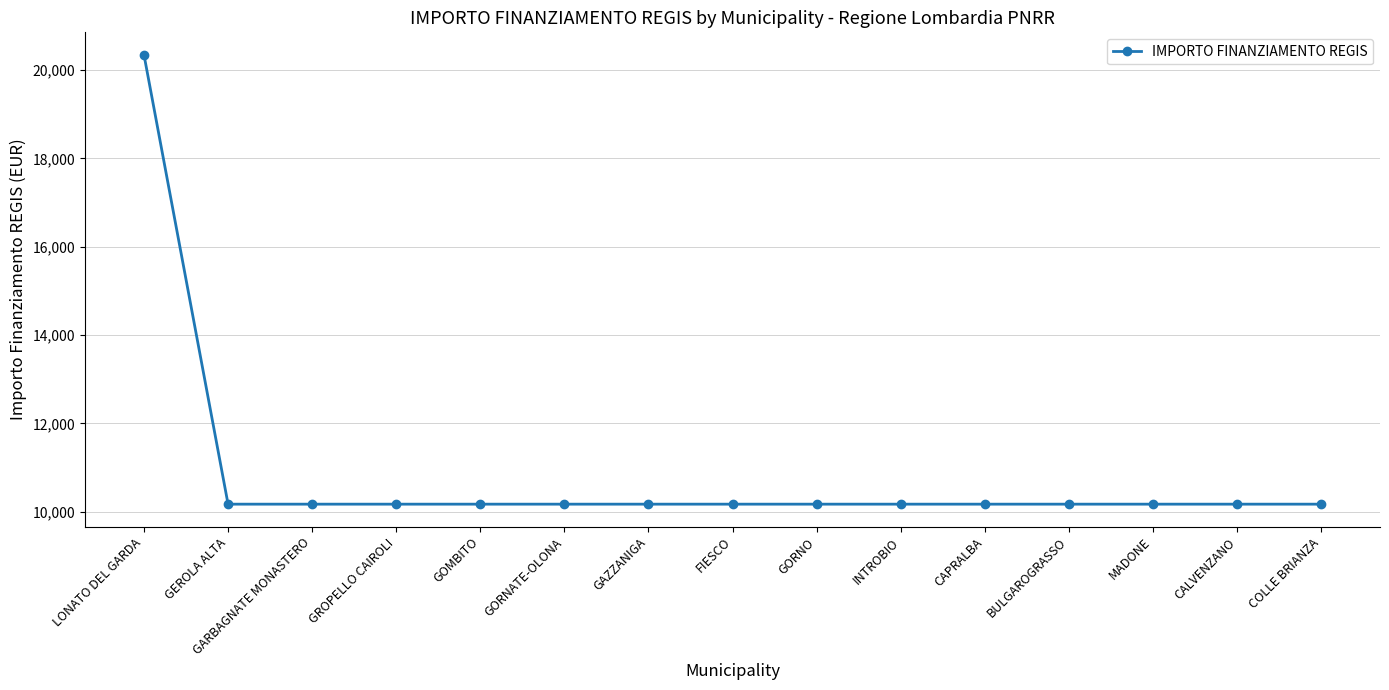

The value at FIESCO is 6146. True or false?

False